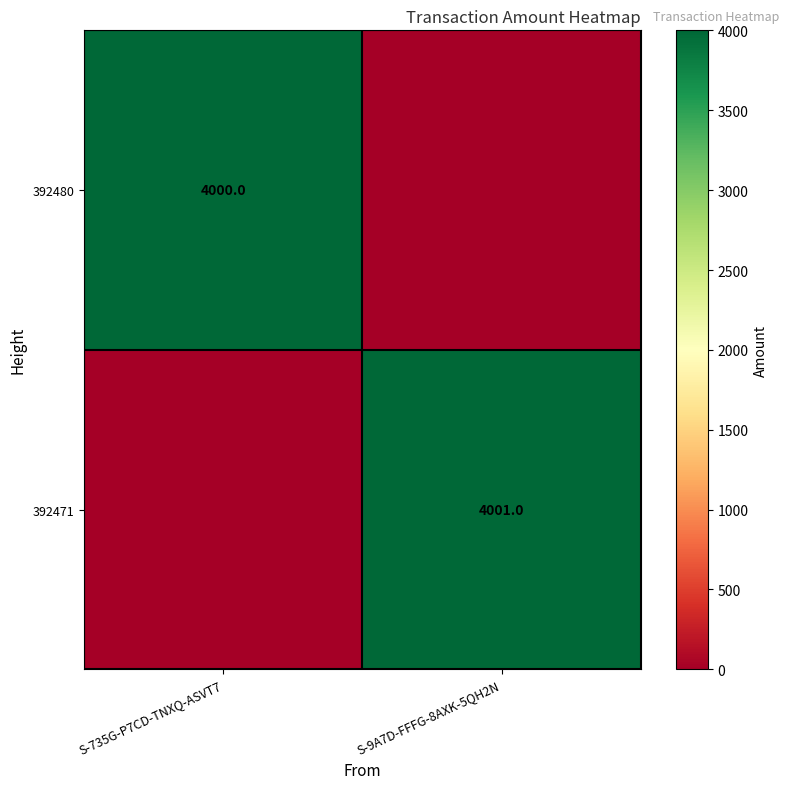

The 392471 series shows 4001 at S-9A7D-FFFG-8AXK-5QH2N. True or false?

True